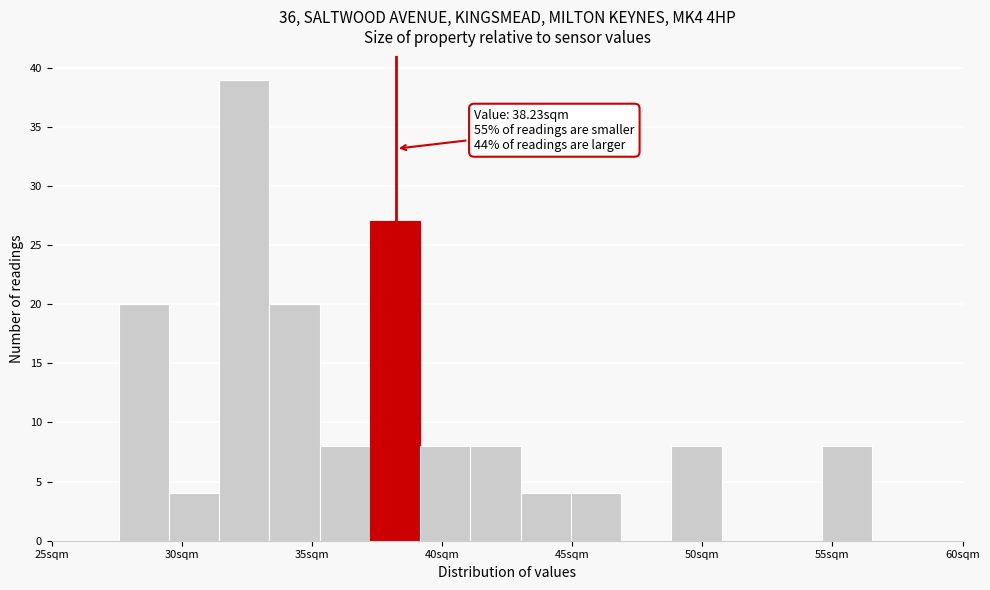

Read against the x-axis, roughly where is the centre of the tallest bar?

32.5